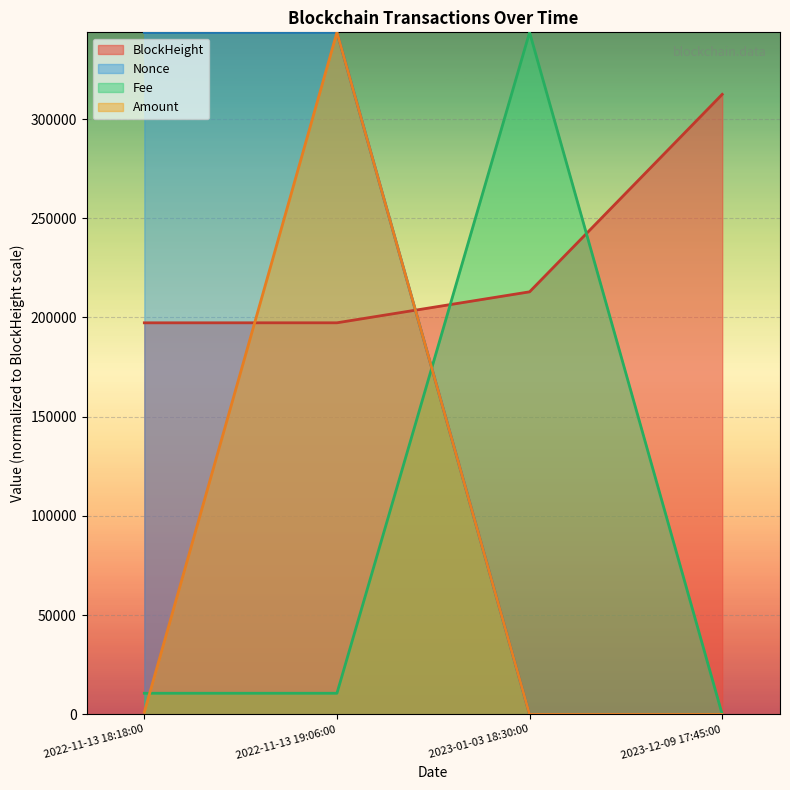

At which label is Nonce closest to 171837?

2022-11-13 18:18:00